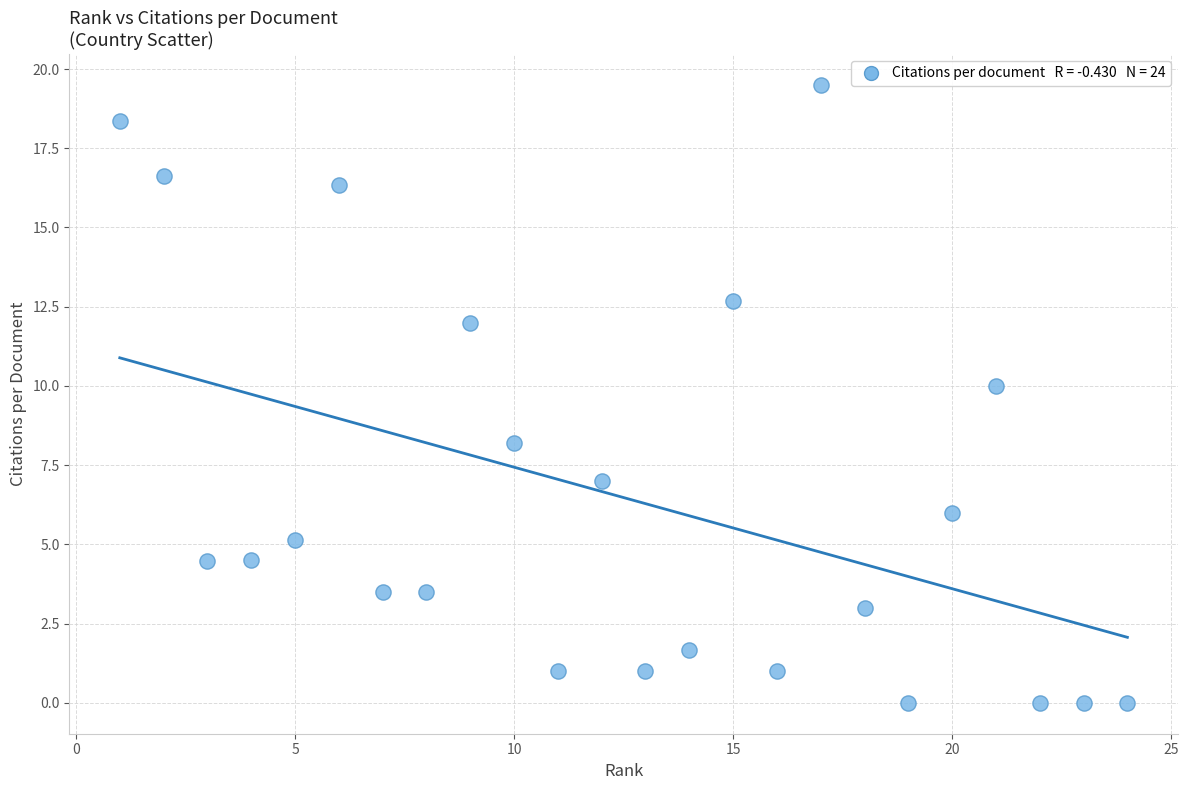

What is the range of Y values (max minus min)?

19.5